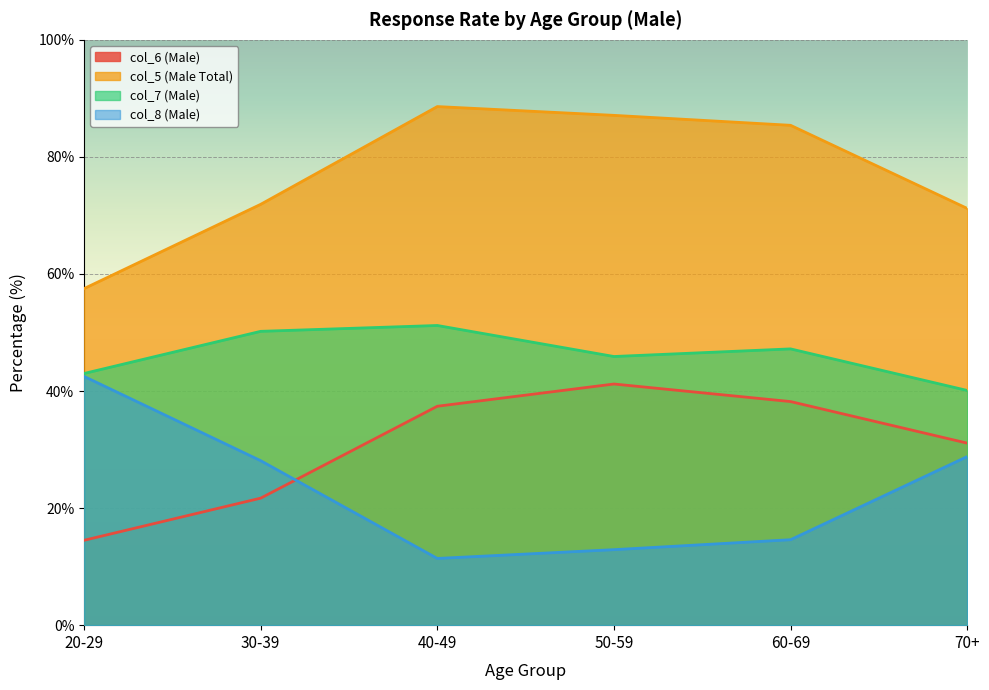

What is the label of the 3rd point from the left?

40-49